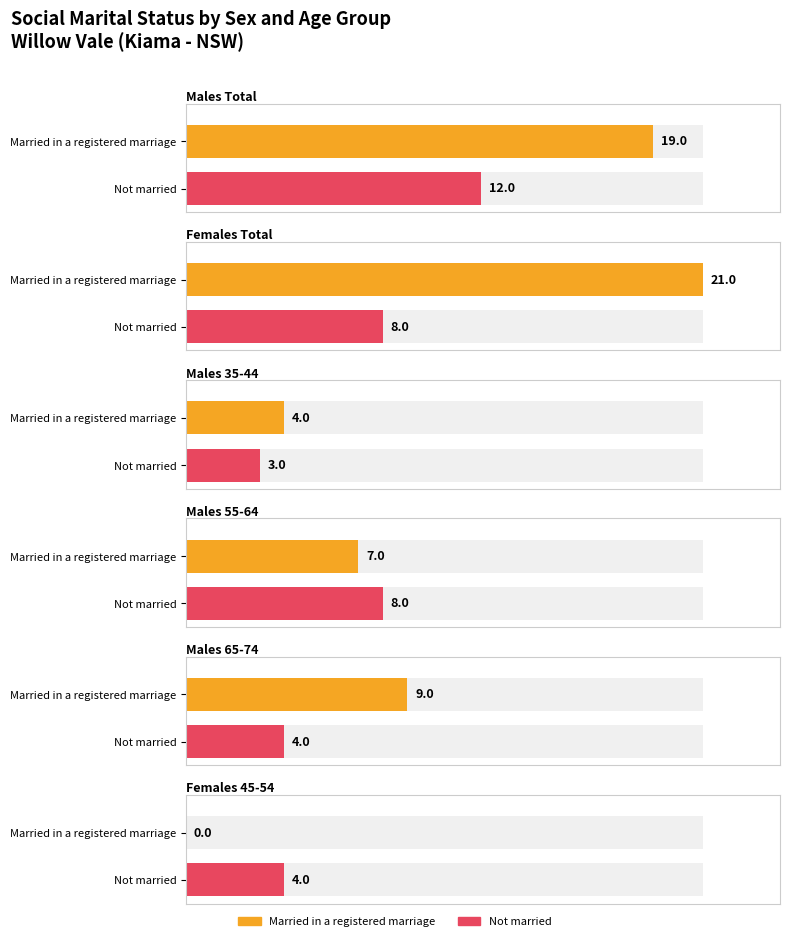

What is the spread (max minus min) of values at Males 65-74?

5